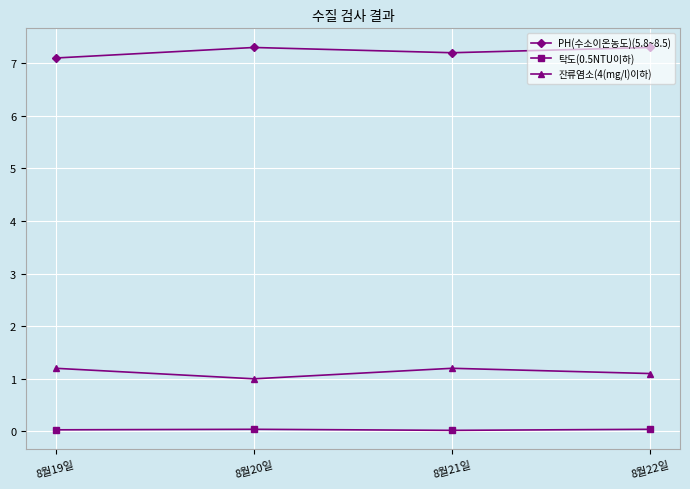

At which category does 잔류염소(4(mg/l)이하) reach its first local valley?

8월20일